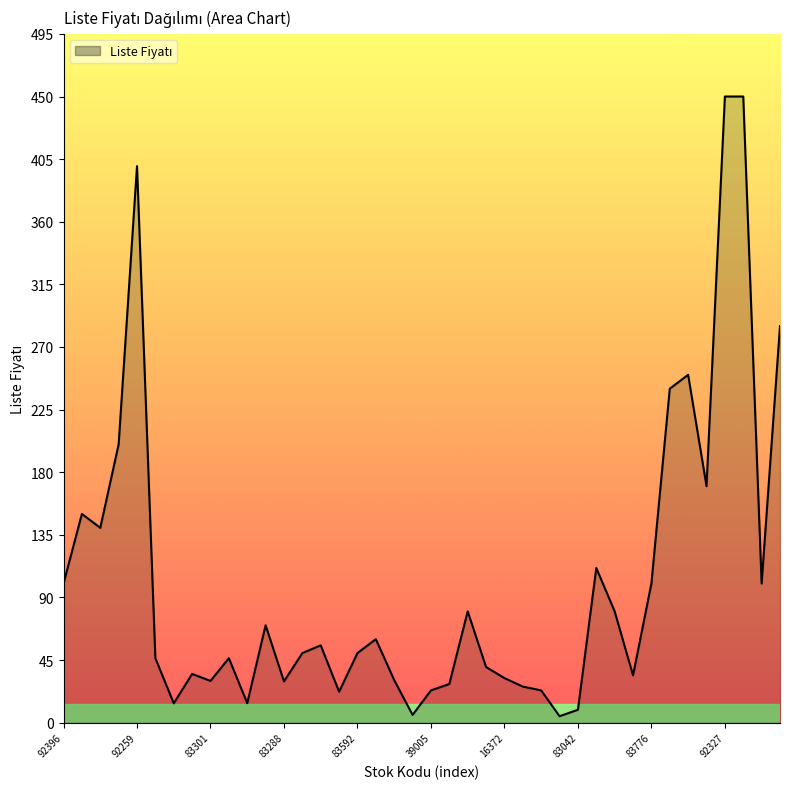

What is the maximum value shown in the chart?

450.0